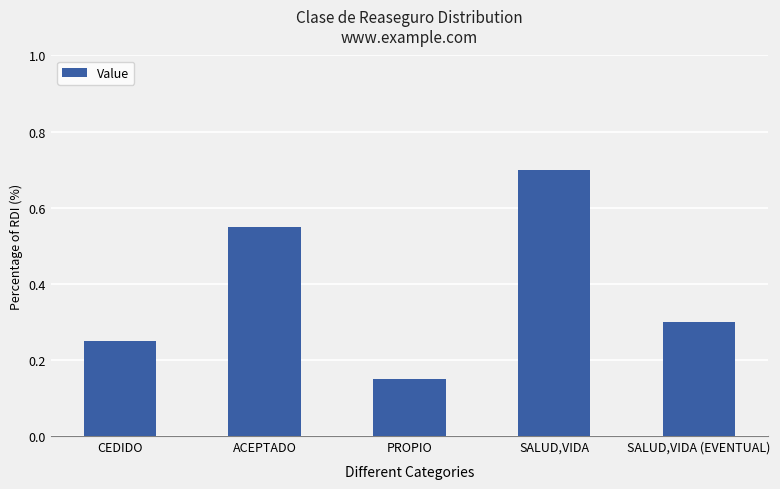

The value at ACEPTADO is 0.2. True or false?

False